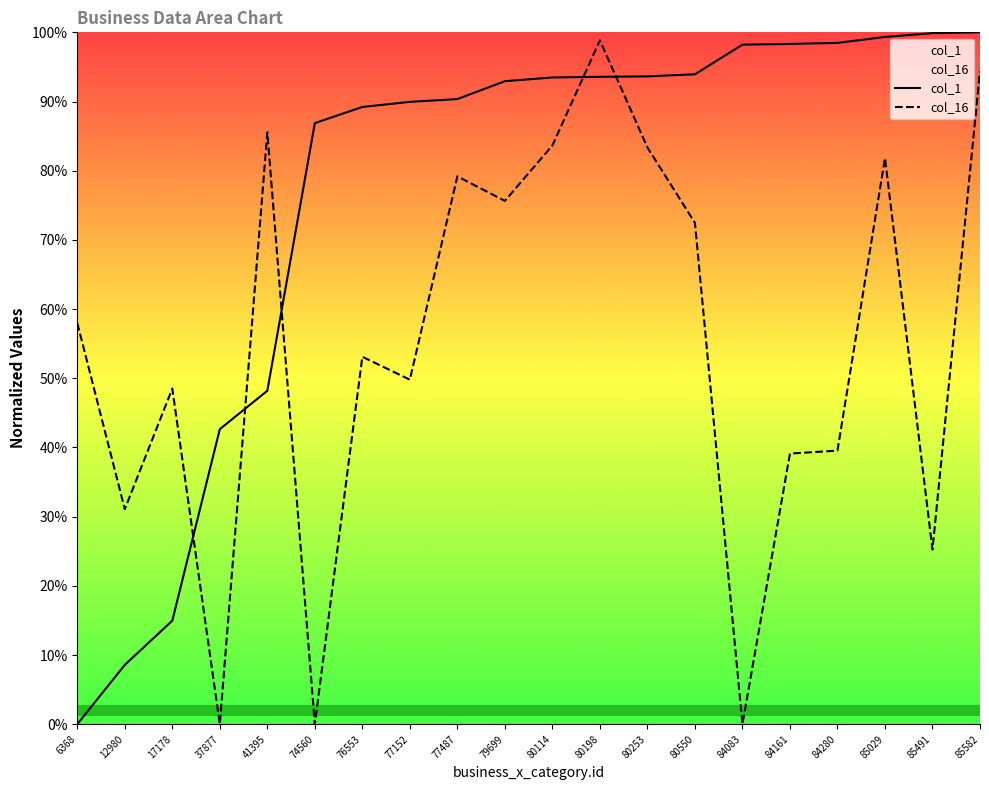

Which category has the lowest value across all series?

6368